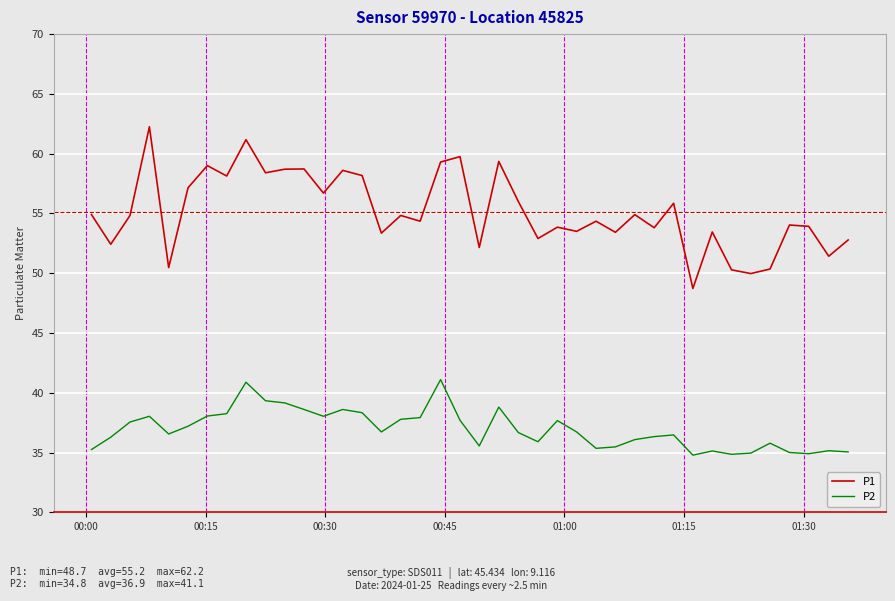

Rank the series by their maximum value, from highest to lowest.

P1, P2